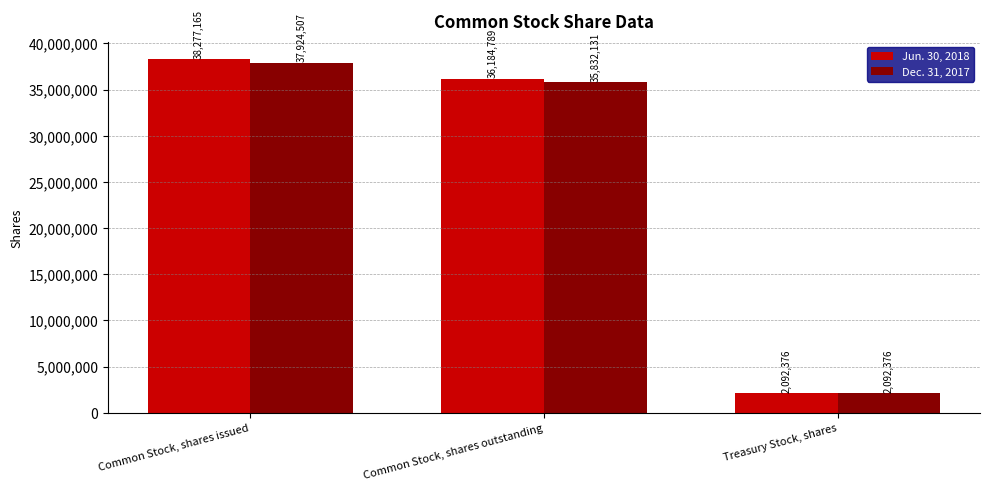

Read the Dec. 31, 2017 value at Common Stock, shares issued, to the nearest 10.

37924510